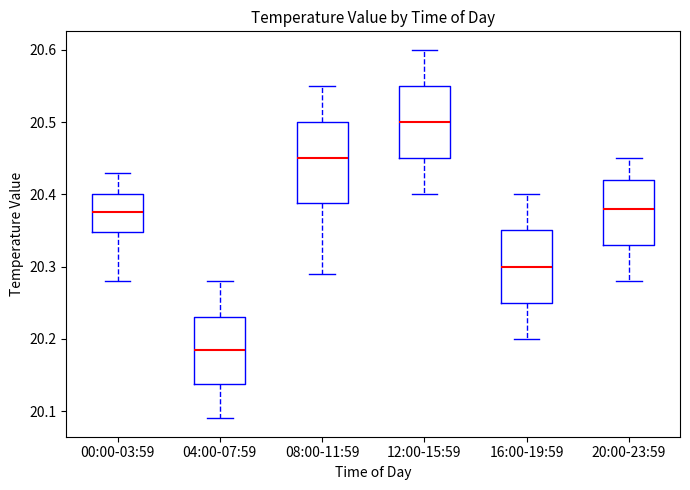

Comparing the boxes themselves (not the whiskers), which one is the tallest?

08:00-11:59